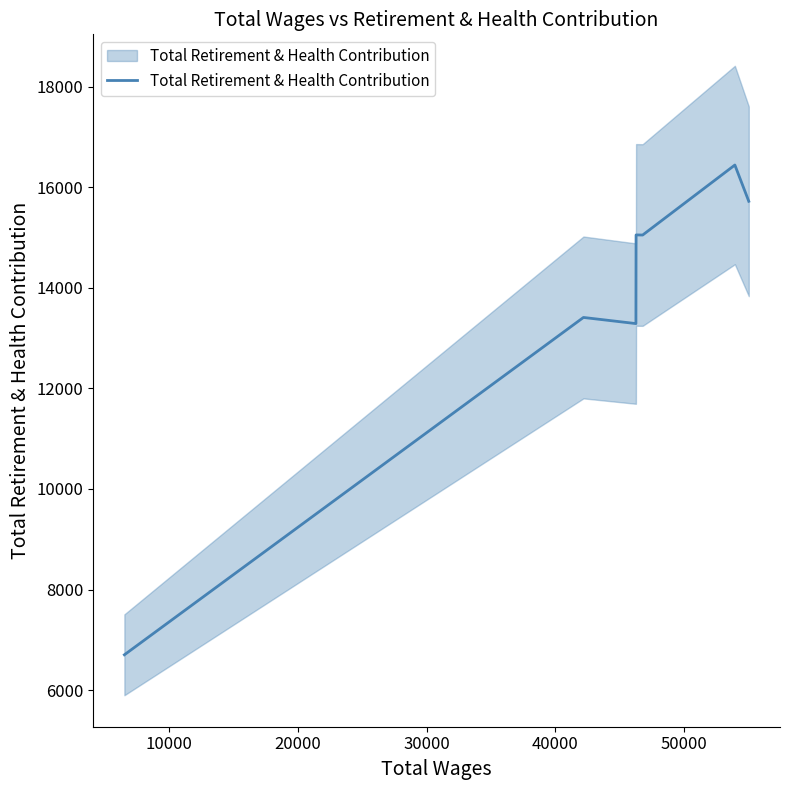

What is the smallest value displayed?

6702